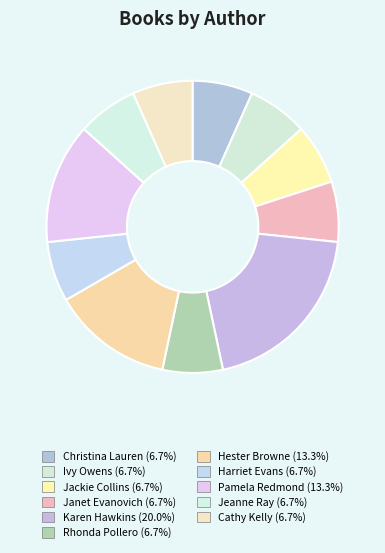

The Jeanne Ray slice represents 1% of the pie. True or false?

False